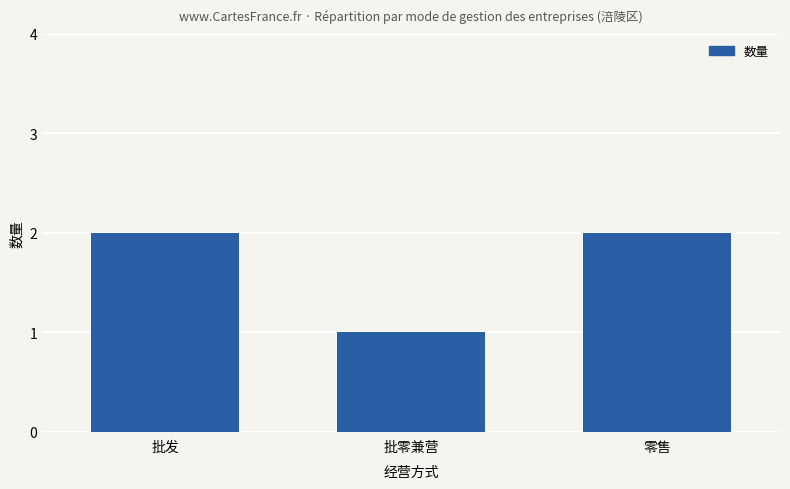

Reading left to right, transcribe all the data shown in this chart.

2	1	2